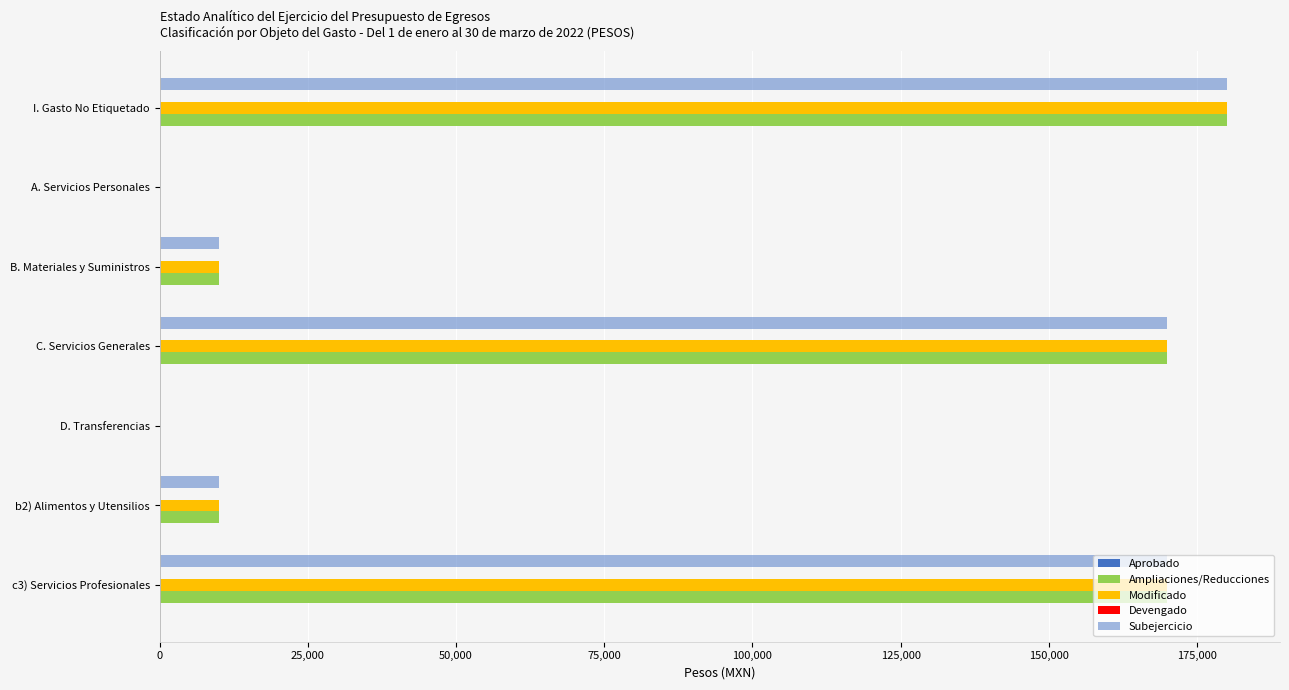

Count the number of data series in this chart.

3